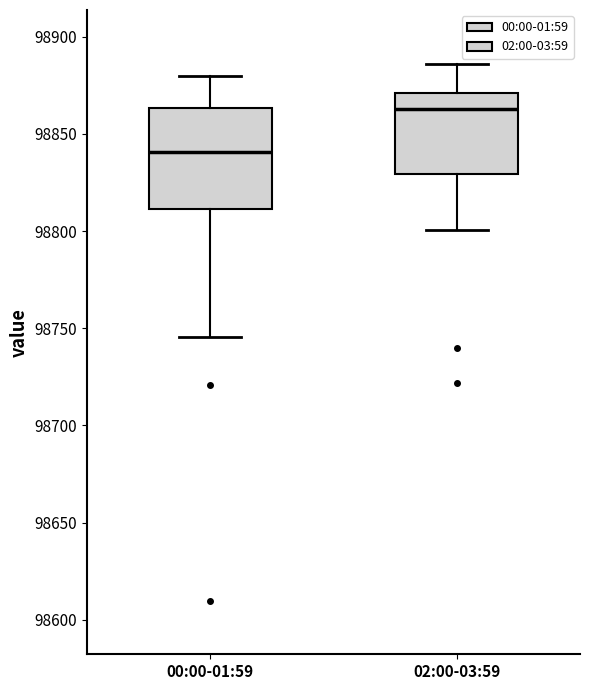

Reading left to right, transcribe this box plot: for each box, give where its median line is, the range the box spans, and where its two whiskers end, as read against the y-axis. The values are not printed on the chart, so give them approximately, as read against the axis.

00:00-01:59: median 98840, box 98810 to 98865, whiskers 98745 to 98880
02:00-03:59: median 98865, box 98830 to 98870, whiskers 98800 to 98885